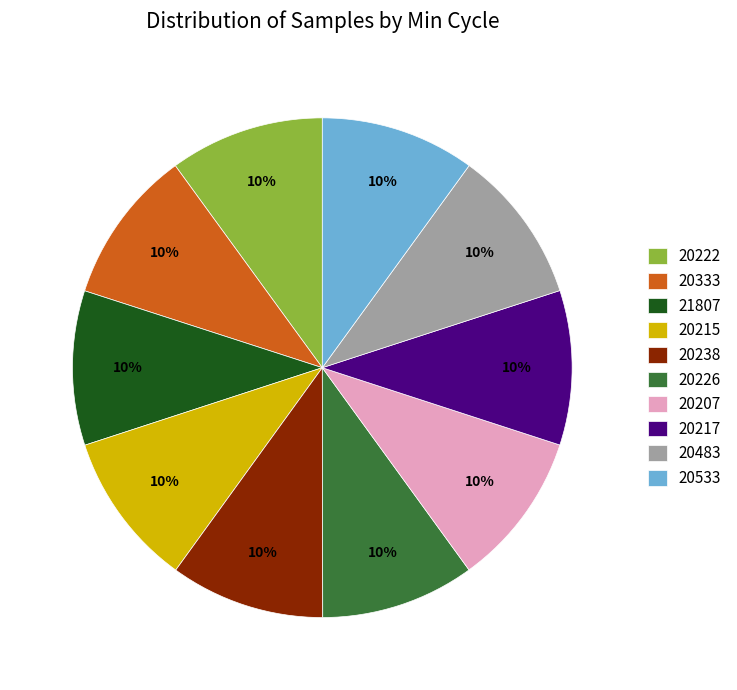

What is the ratio of the value at 20483 to the value at 20222?

1.0